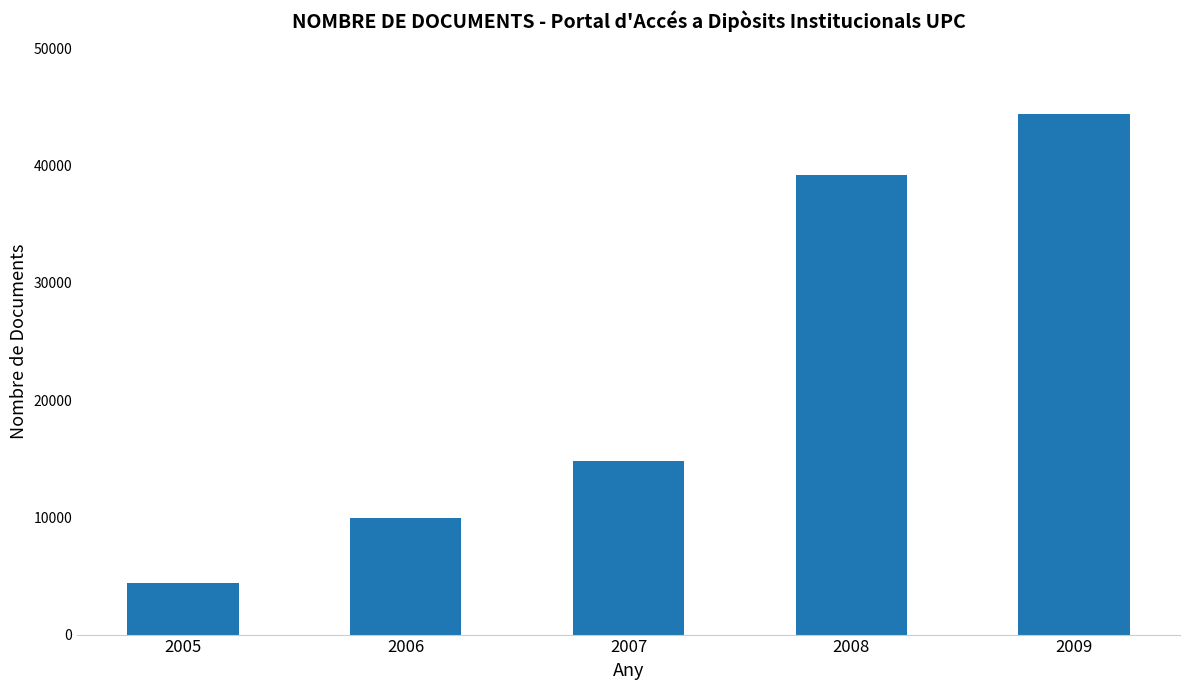

At which category does the chart reach its minimum across all series?

2005